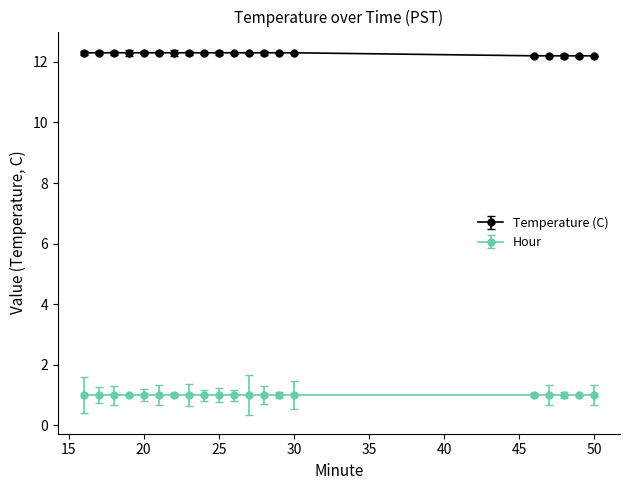

Count the Temperature (C) values in the range 12 to 13.

20